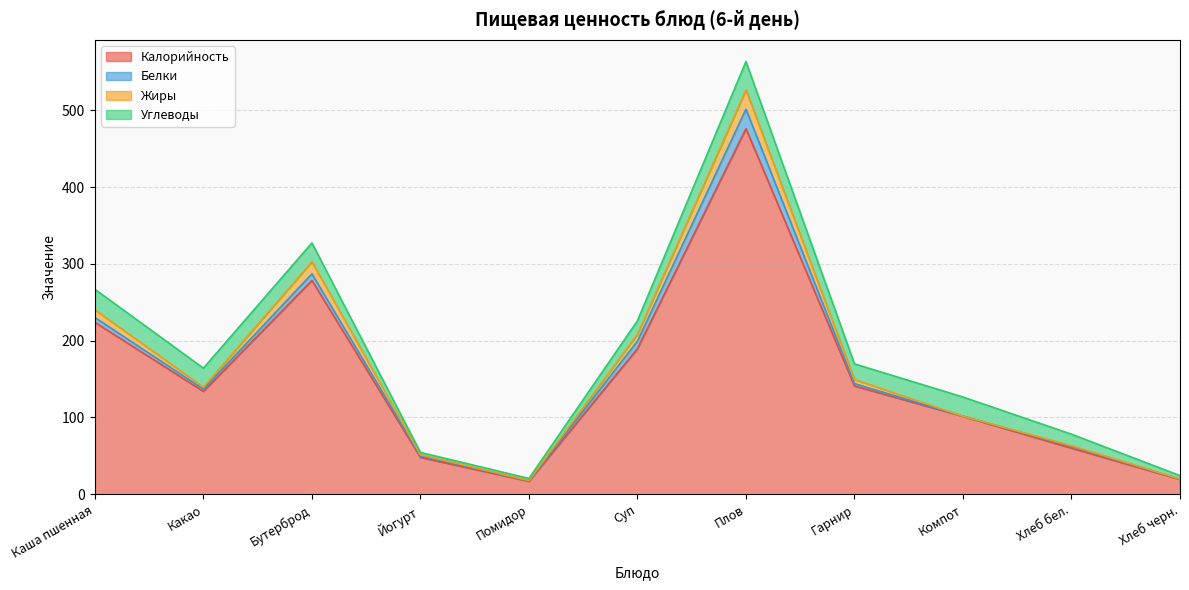

List the labels in order of Жиры value, smallest first.

Помидор, Хлеб черн., Йогурт, Хлеб бел., Компот, Какао, Гарнир, Суп, Каша пшенная, Бутерброд, Плов